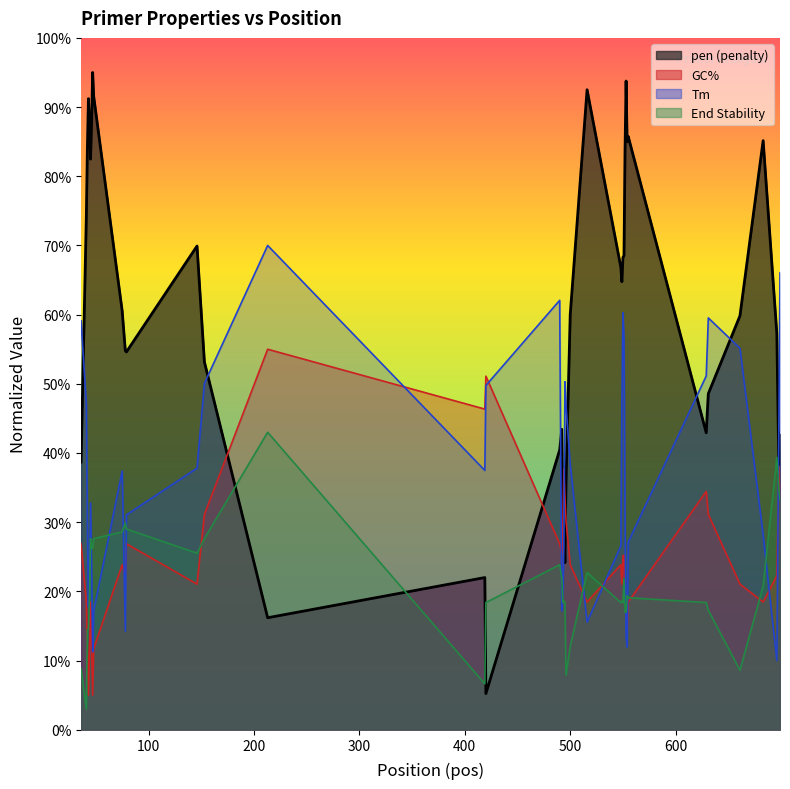

Does the chart have visible grid lines?

No